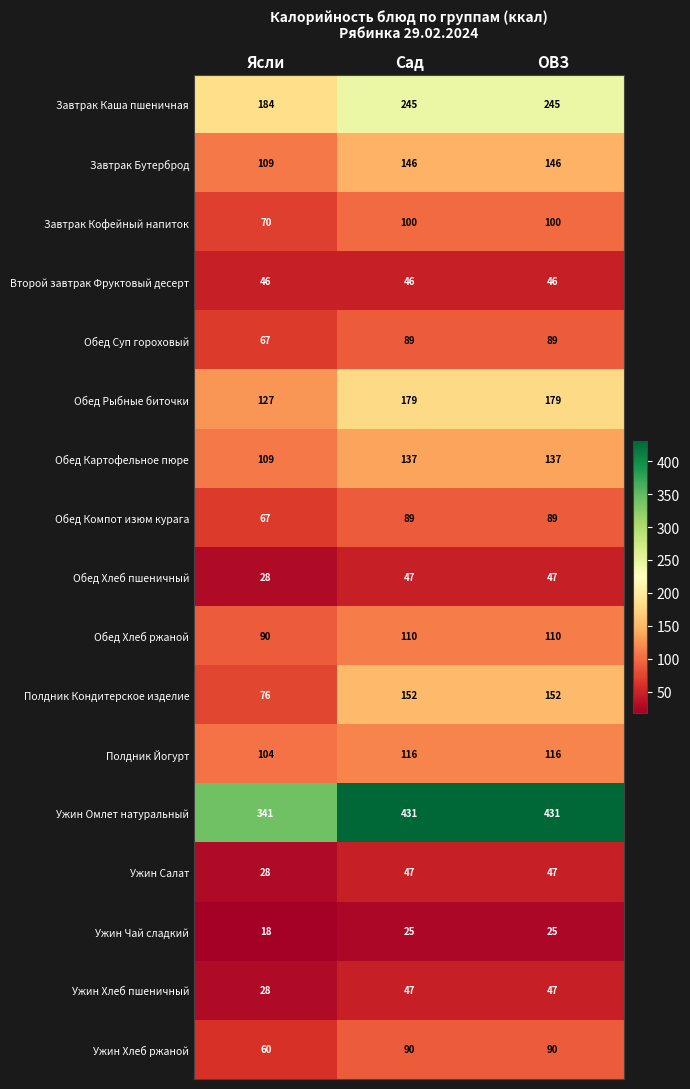

Which series has the widest spread of values?

Ужин Омлет натуральный